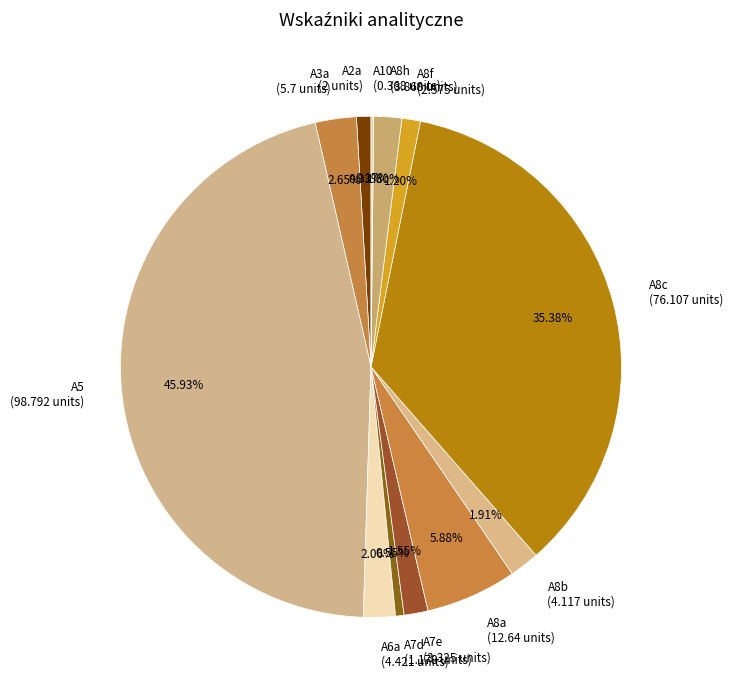

What portion of the pie excludes A6a?

97.9%